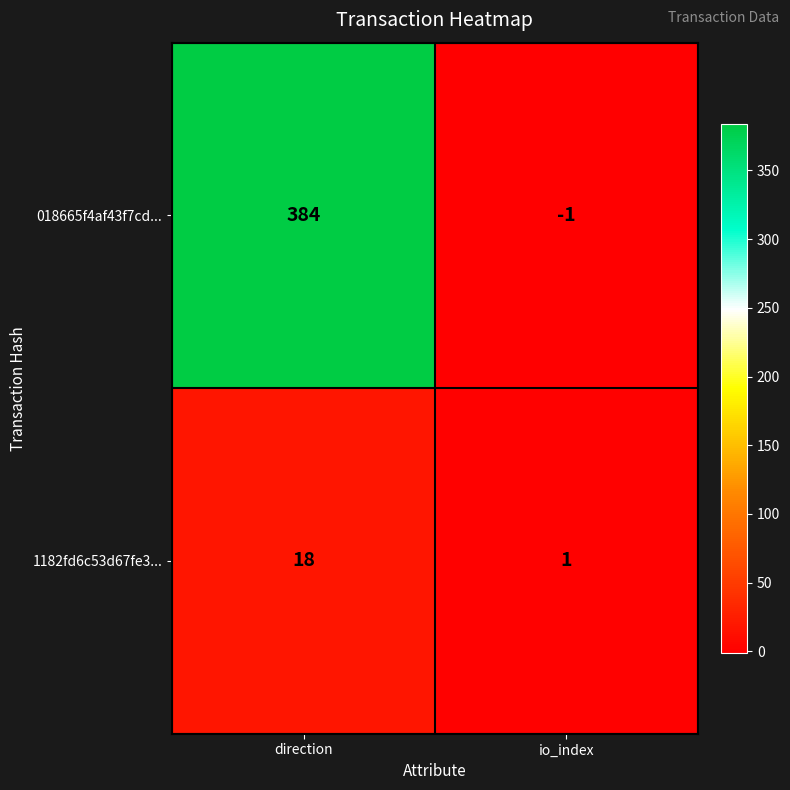

Which series has the largest range (max minus min)?

018665f4af43f7cd...